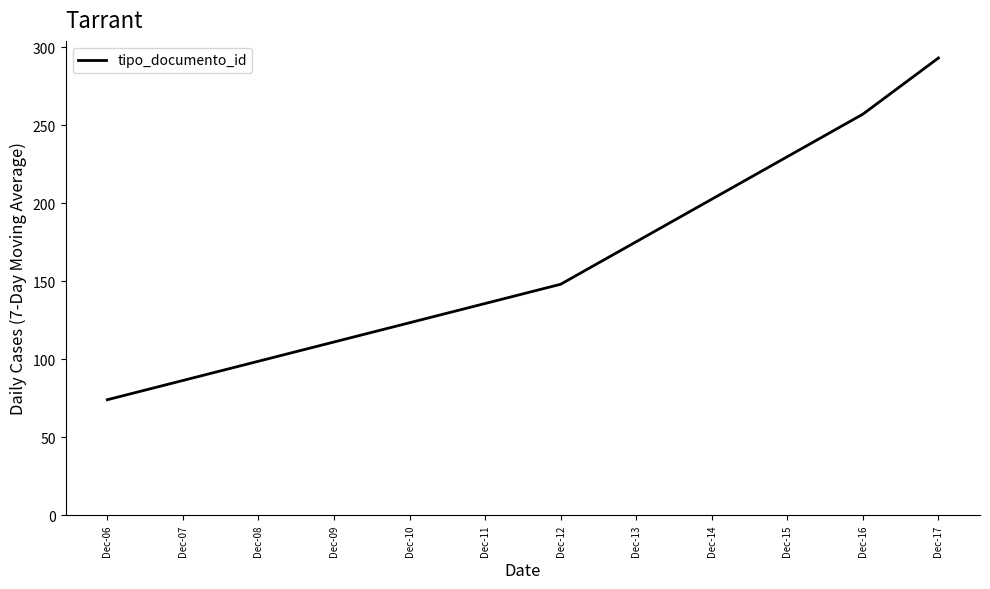

Which label corresponds to the smallest value in the chart?

Dec-06